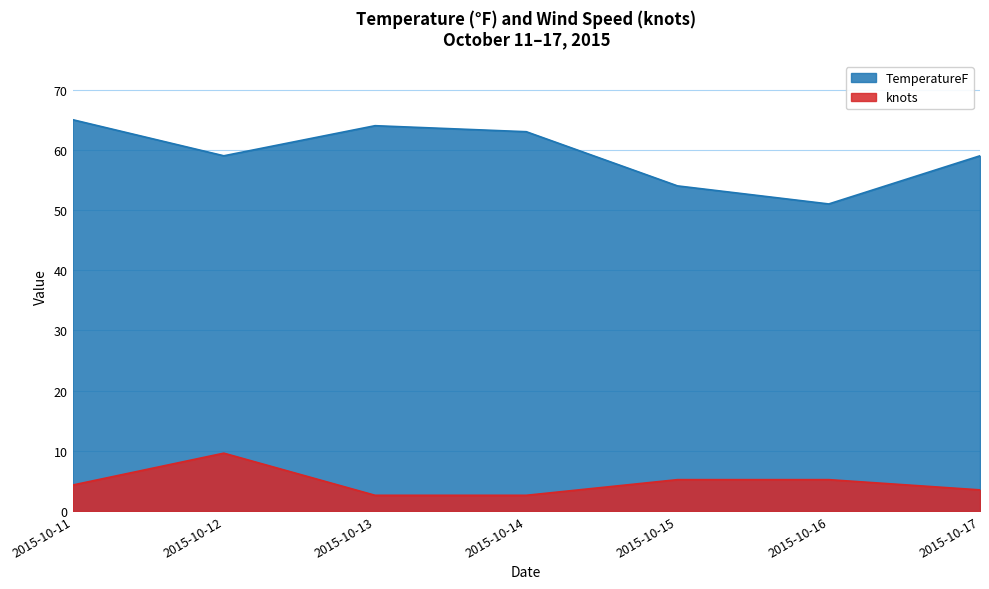

True or false: knots and TemperatureF intersect in this chart.

False